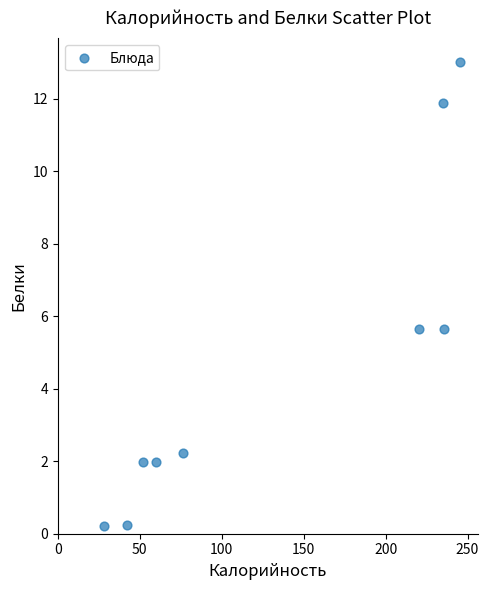

What is the range of Y values (max minus min)?

12.8